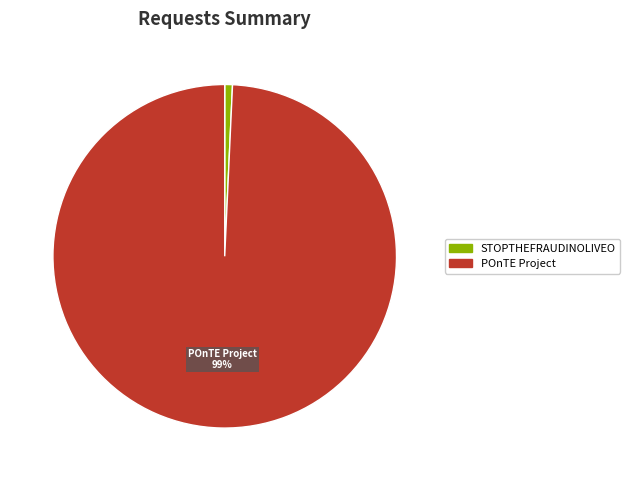

What percentage is the POnTE Project slice, to the nearest percent?

99%